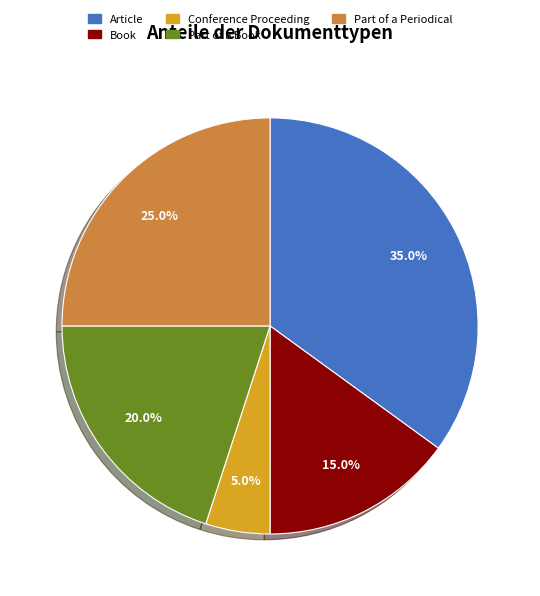

To the nearest percent, what is the combined percentage of Part of a Book and Book?

35%